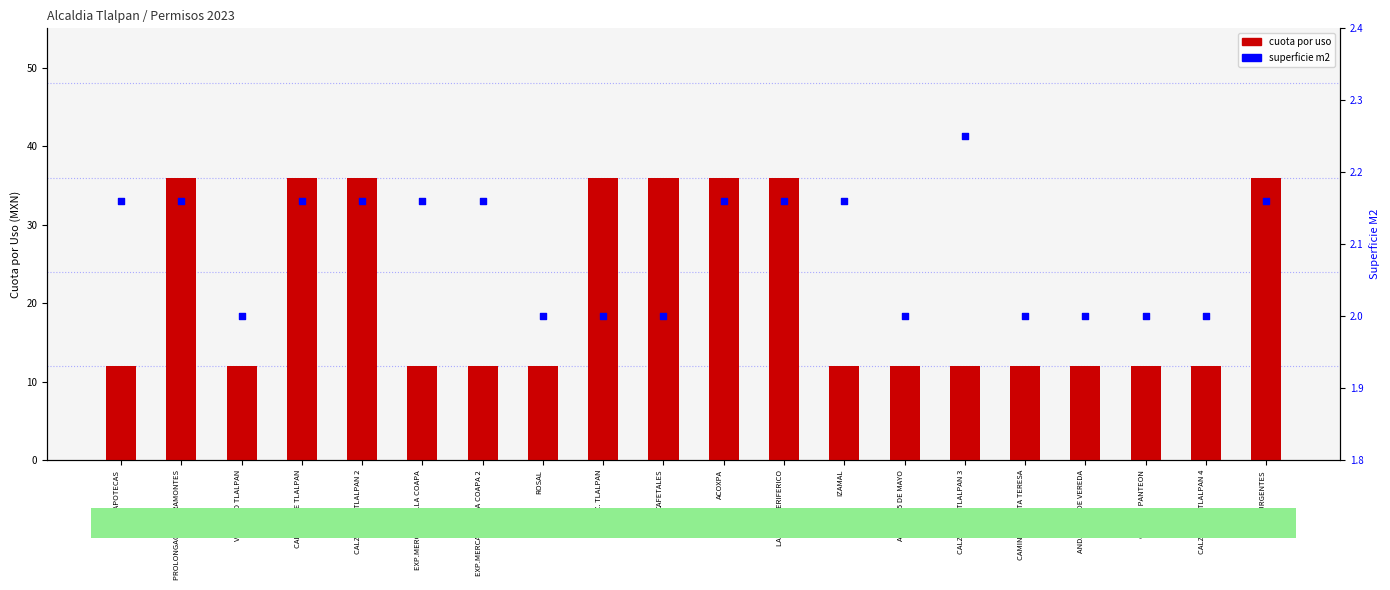

Which series has the widest spread of Y values?

cuota por uso